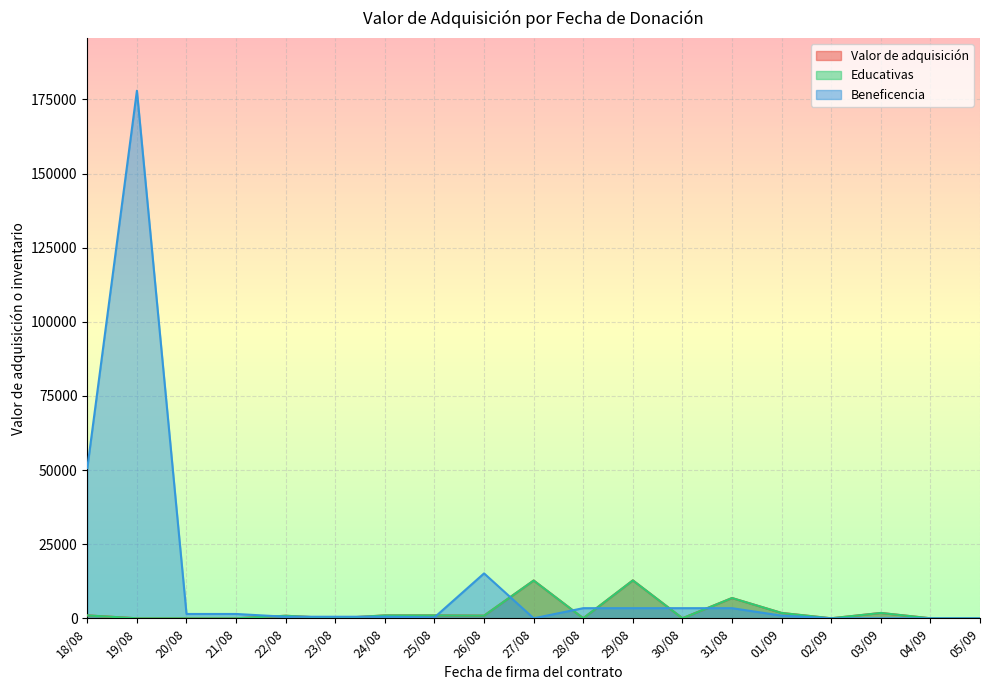

Reading left to right, extract all data points from this chart.

Valor de adquisición: 970	1	1	1	851	1	970	970	880	12735	1	12782	1	6831	1794	1	1794	1	1
Educativas: 970	1	1	1	851	1	970	970	880	12735	1	12782	1	6831	1794	1	1794	1	1
Beneficencia: 50660	177933	1455	1455	520	520	520	299	15142	0	3409	3409	3409	3409	894	0	0	0	0